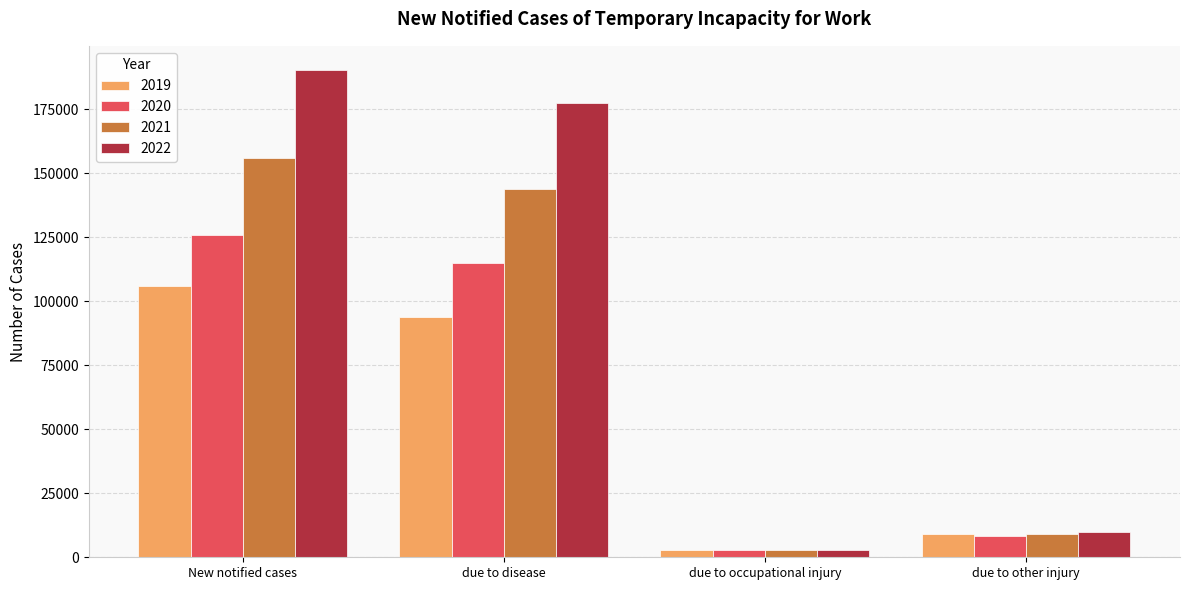

Reading left to right, what are all the values shown in this chart?

2019: 105839	93796	3008	9035
2020: 125999	114972	2791	8236
2021: 156010	143824	2899	9287
2022: 190266	177463	2991	9812